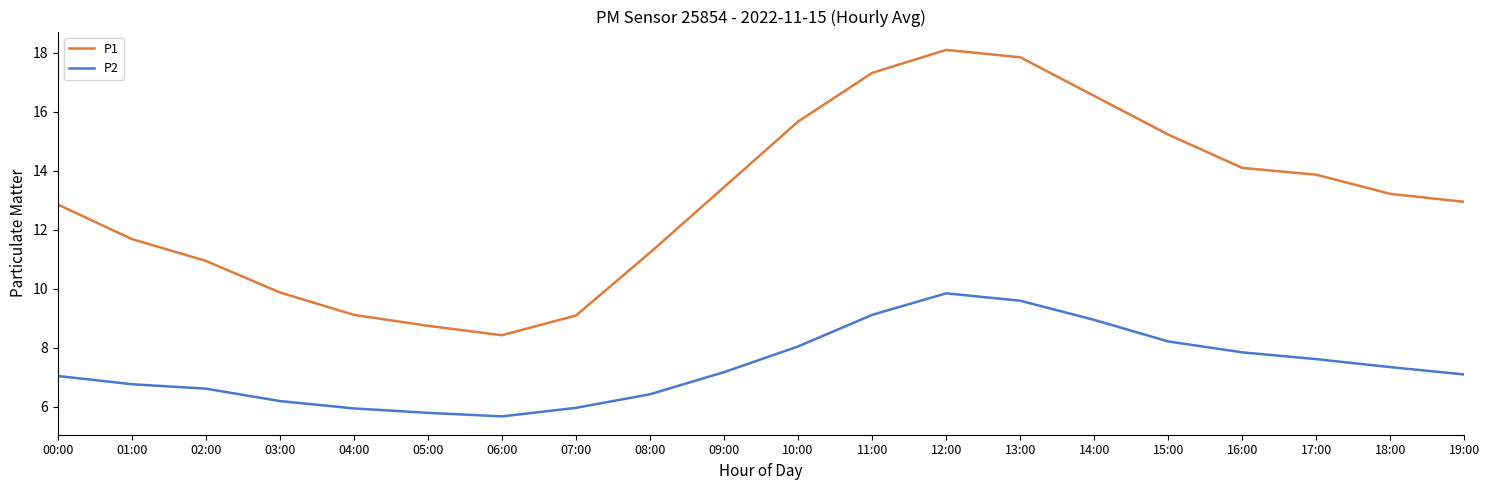

At how many categories does at least one series exceed 16?

4